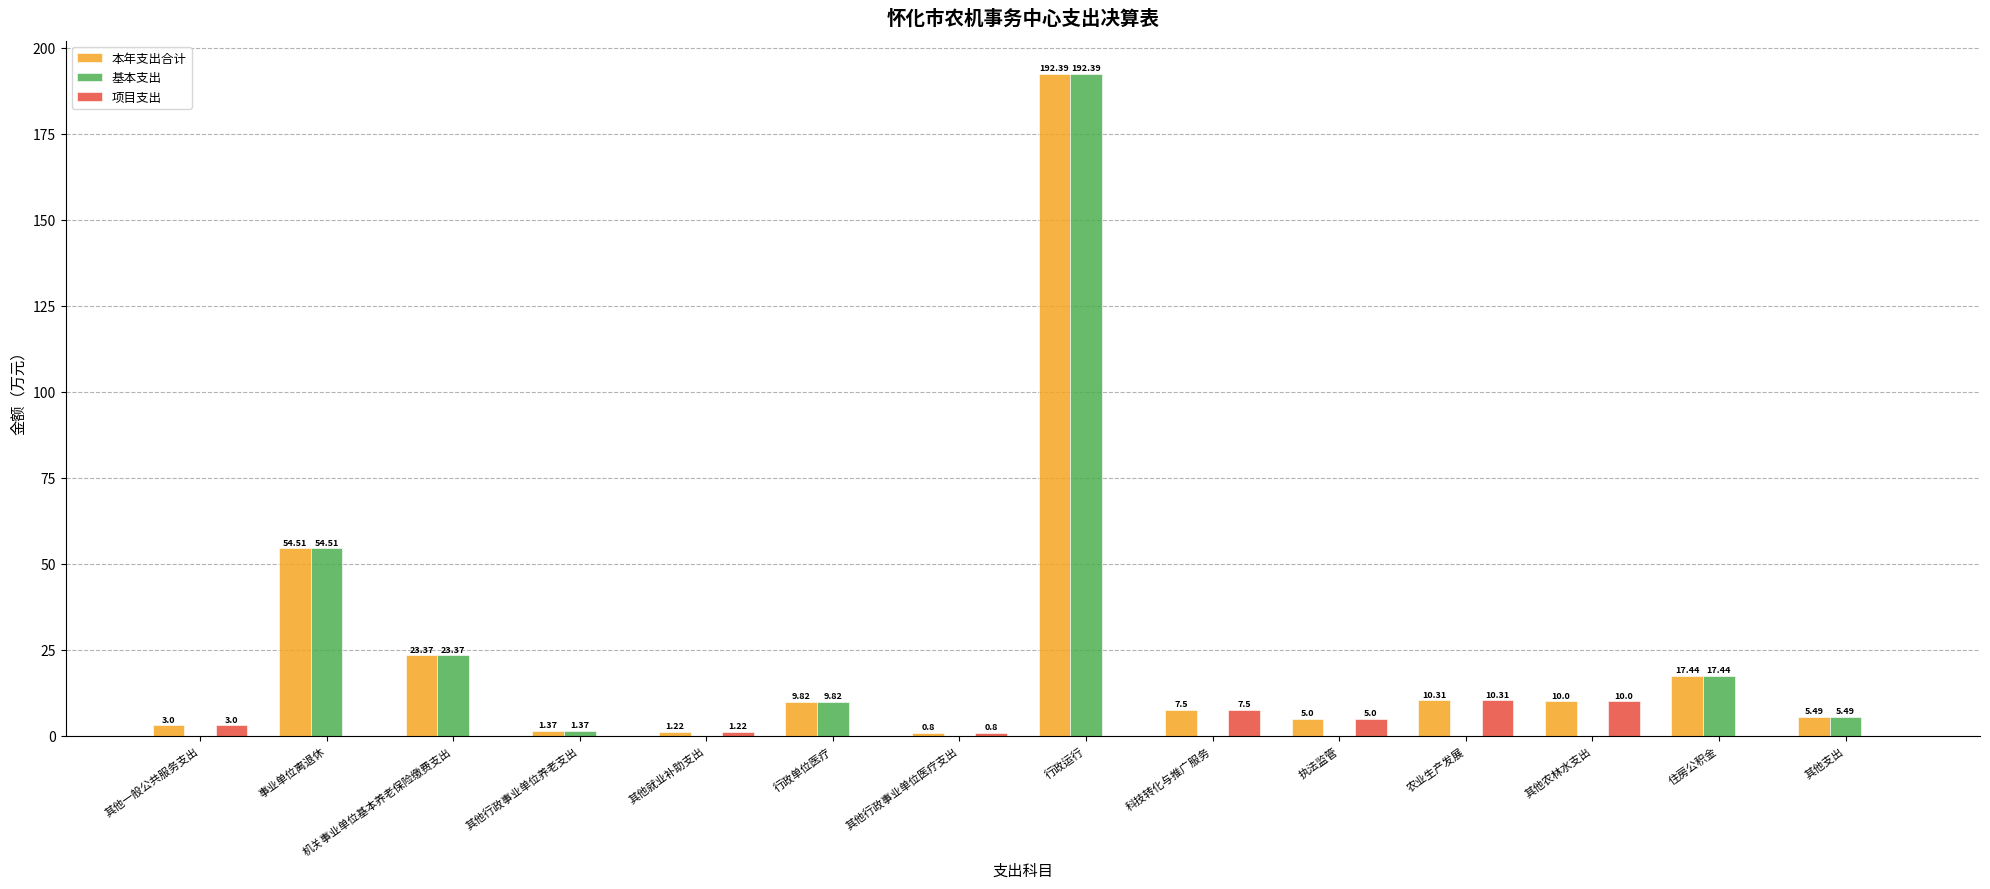

Where is 项目支出 nearest to the value 5?

执法监管